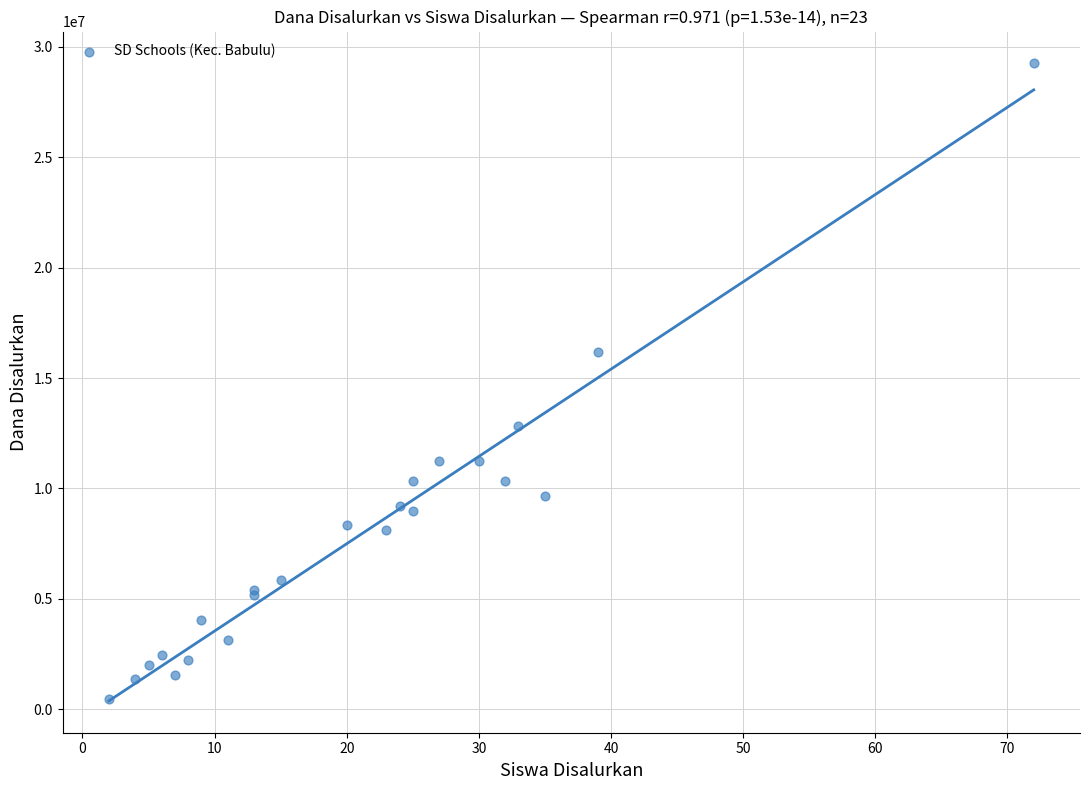

What Y value in the scatter plot is closest to 14850000?

16200000